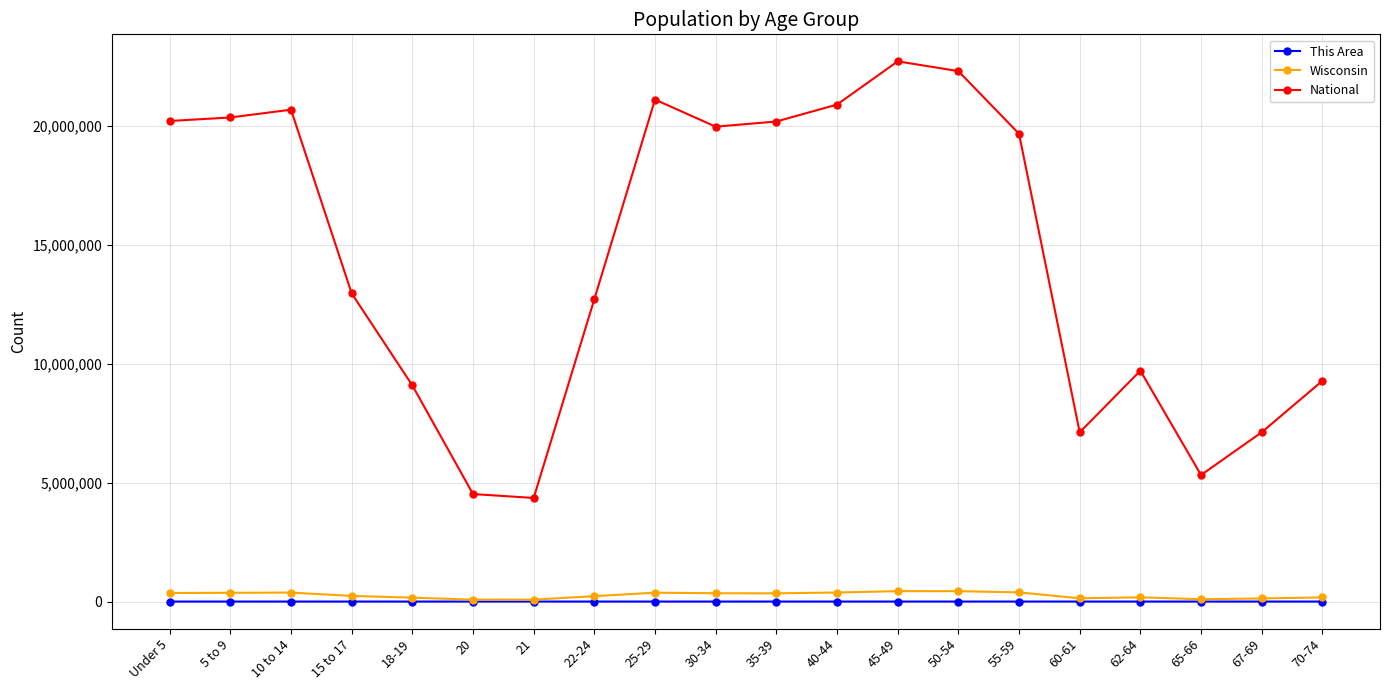

In Wisconsin, how many points are lower than both neighbors (excluding endpoints)?

4